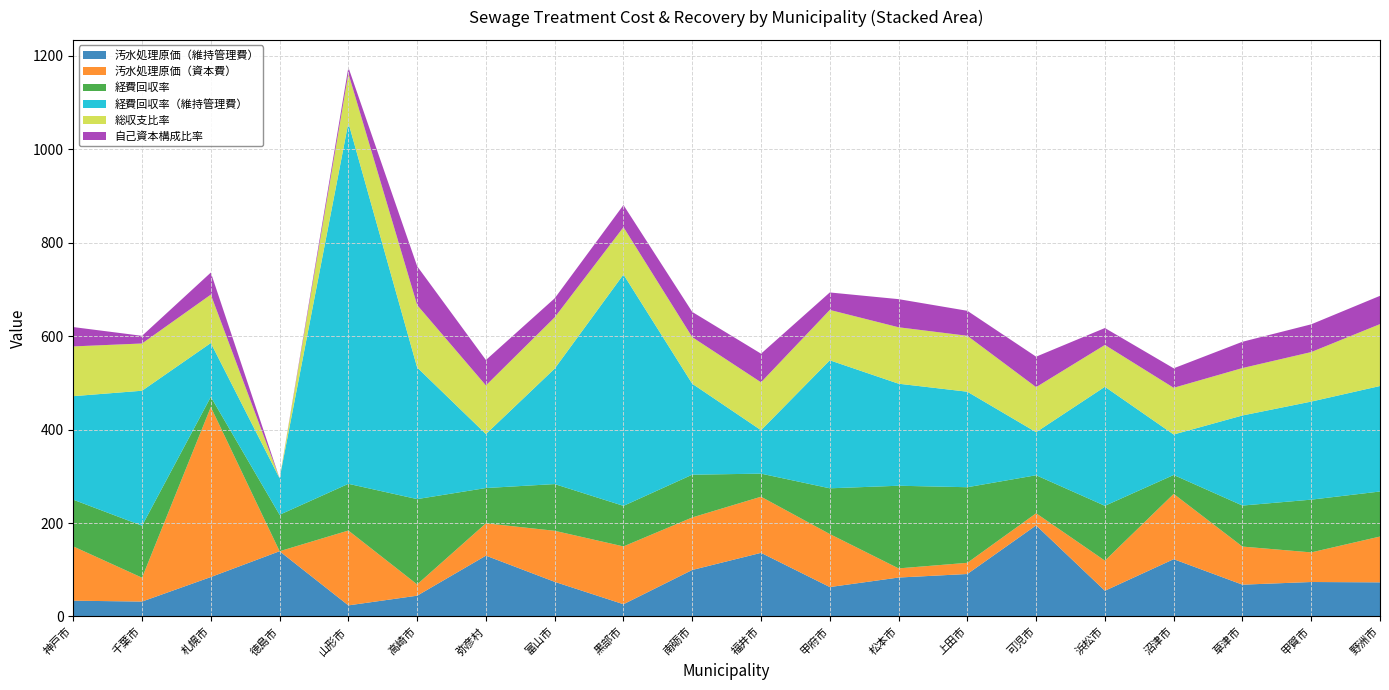

Reading left to right, transcribe all the data shown in this chart.

汚水処理原価（維持管理費）: 神戸市=33.9	千葉市=32.0	札幌市=84.5	徳島市=139.7	山形市=23.8	高崎市=44.5	弥彦村=130.2	富山市=74.2	黒部市=26.3	南砺市=99.6	福井市=136.2	甲府市=63.0	松本市=83.4	上田市=91.0	可児市=195.1	浜松市=55.1	沼津市=122.7	草津市=68.1	甲賀市=73.8	野洲市=73.1
汚水処理原価（資本費）: 神戸市=116.2	千葉市=51.1	札幌市=363.9	徳島市=0.0	山形市=160.2	高崎市=24.2	弥彦村=69.2	富山市=109.2	黒部市=123.7	南砺市=112.4	福井市=120.1	甲府市=113.5	松本市=19.6	上田市=23.9	可児市=25.9	浜松市=64.5	沼津市=139.8	草津市=81.5	甲賀市=63.4	野洲市=98.0
経費回収率: 神戸市=100.0	千葉市=111.3	札幌市=21.7	徳島市=78.0	山形市=100.0	高崎市=182.6	弥彦村=75.5	富山市=100.0	黒部市=86.8	南砺市=91.5	福井市=49.4	甲府市=97.9	松本市=176.9	上田市=161.8	可児市=81.4	浜松市=117.4	沼津市=40.5	草津市=87.8	甲賀市=112.9	野洲市=96.4
経費回収率（維持管理費）: 神戸市=221.6	千葉市=288.9	札幌市=115.3	徳島市=78.0	山形市=772.9	高崎市=281.7	弥彦村=115.6	富山市=247.2	黒部市=495.3	南砺市=194.7	福井市=93.0	甲府市=274.0	松本市=218.4	上田市=204.4	可児市=92.2	浜松市=254.8	沼津市=86.6	草津市=192.8	甲賀市=209.9	野洲市=225.8
総収支比率: 神戸市=106.5	千葉市=101.1	札幌市=103.6	徳島市=0.0	山形市=105.5	高崎市=133.7	弥彦村=104.0	富山市=109.7	黒部市=101.2	南砺市=99.7	福井市=102.5	甲府市=107.8	松本市=120.8	上田市=119.7	可児市=96.4	浜松市=89.5	沼津市=100.0	草津市=101.5	甲賀市=106.0	野洲市=132.5
自己資本構成比率: 神戸市=41.4	千葉市=16.4	札幌市=47.2	徳島市=0.0	山形市=13.0	高崎市=83.1	弥彦村=54.4	富山市=40.8	黒部市=47.4	南砺市=54.0	福井市=61.3	甲府市=37.4	松本市=60.2	上田市=53.5	可児市=65.2	浜松市=36.2	沼津市=41.7	草津市=56.3	甲賀市=59.4	野洲市=60.5